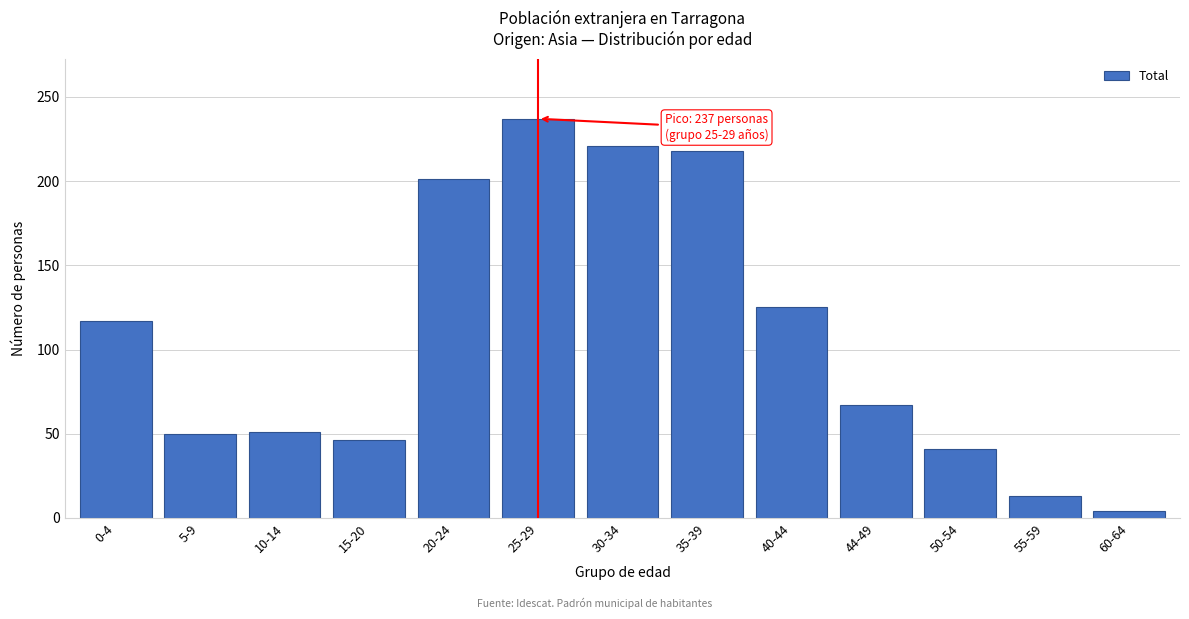

The value at 30-34 is 221. True or false?

True